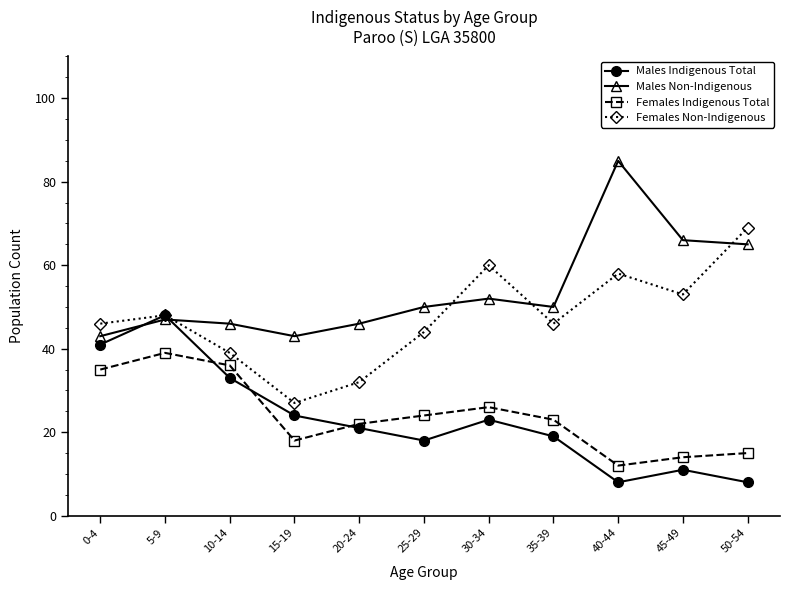

Count the number of categories in the chart.

11